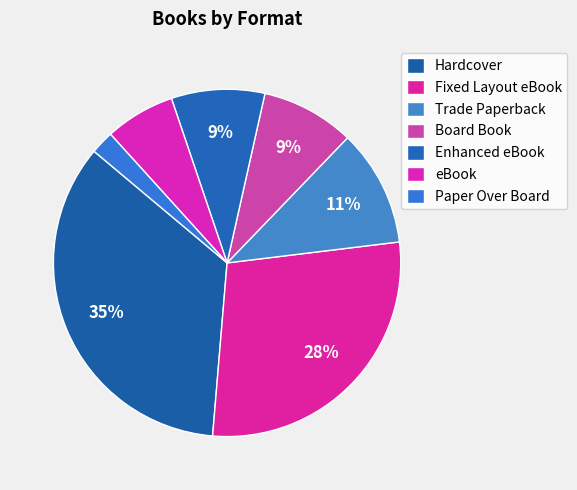

What is the total percentage of Board Book and Enhanced eBook?

17.4%